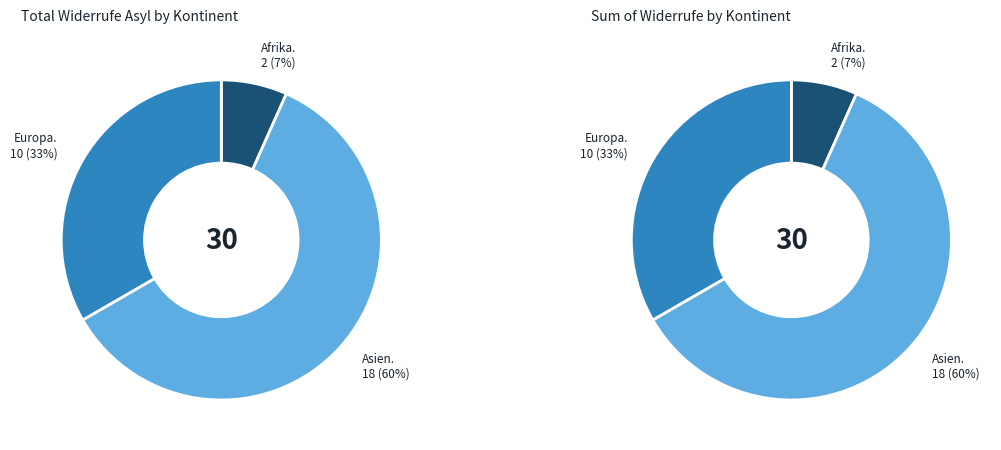

Is it true that Asien is 60% of the pie?

True